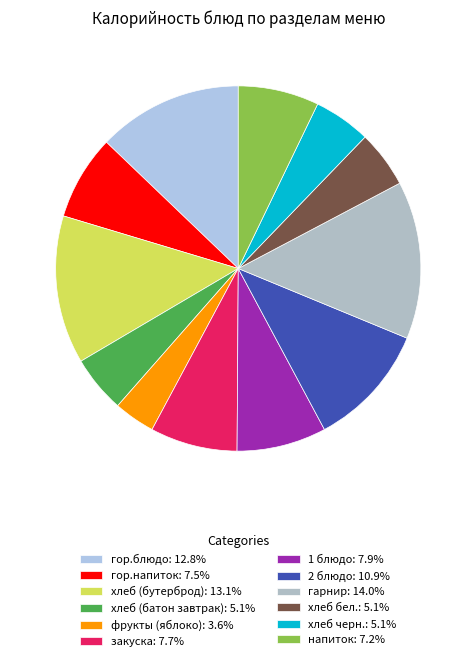

To the nearest percent, what is the combined percentage of хлеб черн. and хлеб (бутерброд)?

18%